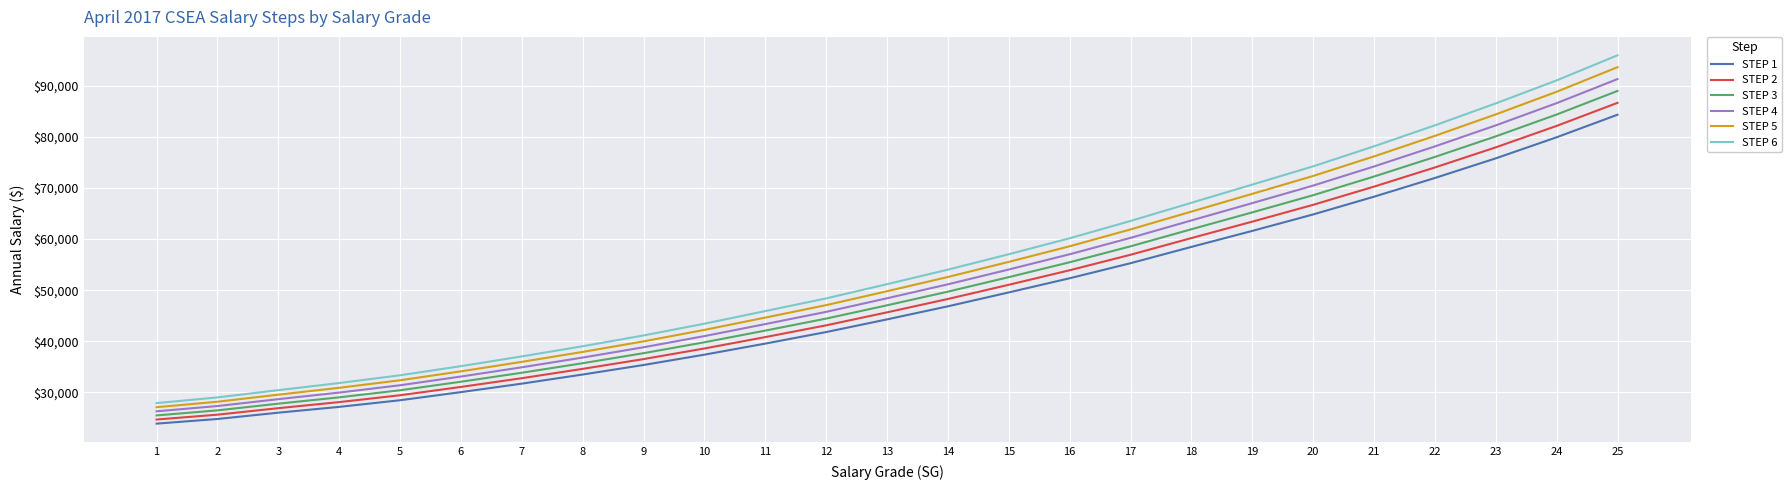

Reading left to right, extract all data points from this chart.

STEP 1: 23859	24770	26006	27141	28440	30031	31691	33478	35344	37366	39533	41795	44274	46836	49556	52331	55277	58470	61603	64826	68302	71964	75812	79938	84356
STEP 2: 24664	25615	26888	28075	29418	31048	32758	34585	36501	38579	40807	43113	45653	48272	51052	53897	56931	60198	63417	66710	70275	74026	77964	82166	86683
STEP 3: 25469	26460	27770	29009	30396	32065	33825	35692	37658	39792	42081	44431	47032	49708	52548	55463	58585	61926	65231	68594	72248	76088	80116	84394	89010
STEP 4: 26274	27305	28652	29943	31374	33082	34892	36799	38815	41005	43355	45749	48411	51144	54044	57029	60239	63654	67045	70478	74221	78150	82268	86622	91337
STEP 5: 27079	28150	29534	30877	32352	34099	35959	37906	39972	42218	44629	47067	49790	52580	55540	58595	61893	65382	68859	72362	76194	80212	84420	88850	93664
STEP 6: 27884	28995	30416	31811	33330	35116	37026	39013	41129	43431	45903	48385	51169	54016	57036	60161	63547	67110	70673	74246	78167	82274	86572	91078	95991